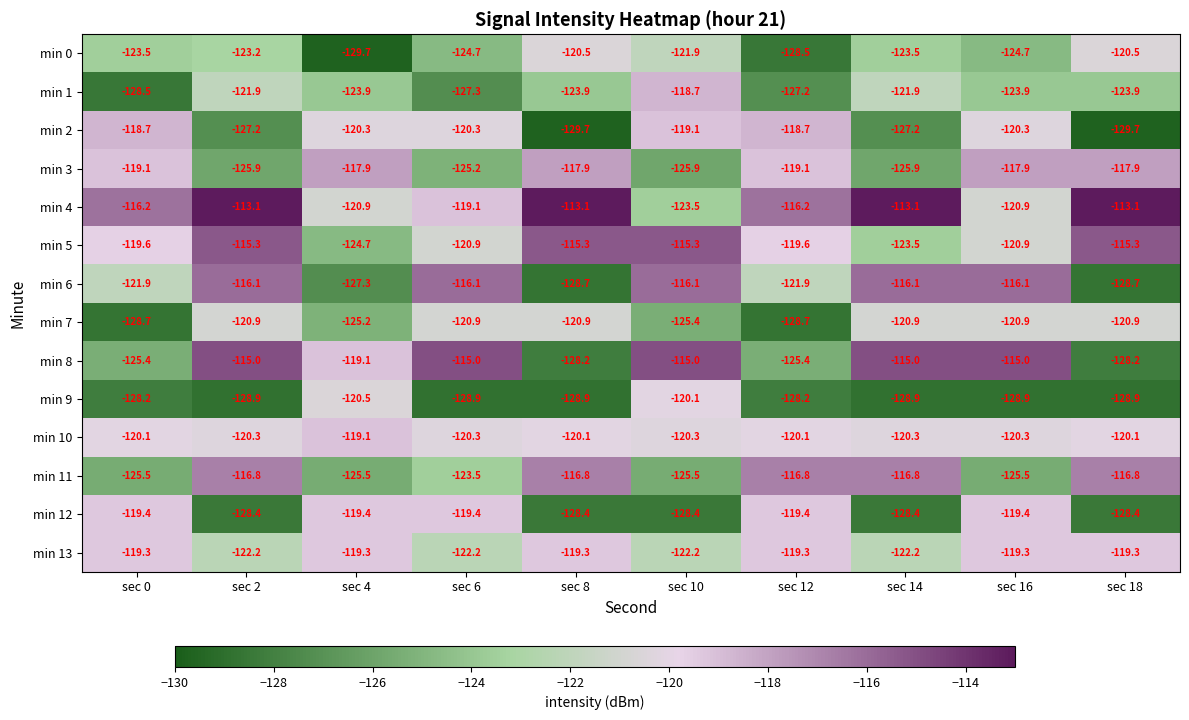

Is the value of min 12 at sec 8 greater than the value of min 3 at sec 16?

No